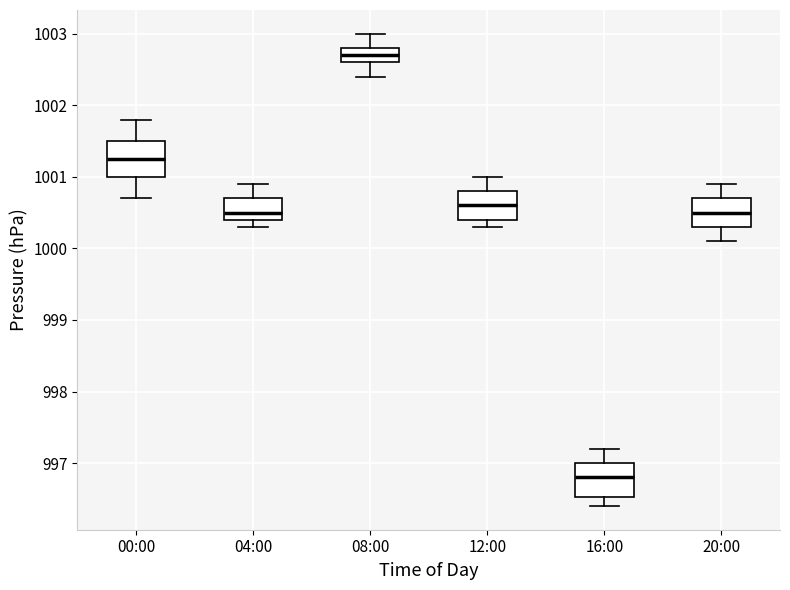

Reading left to right, transcribe this box plot: for each box, give where its median line is, the range the box spans, and where its two whiskers end, as read against the y-axis. The values are not printed on the chart, so give them approximately, as read against the axis.

00:00: median 1001.3, box 1001.0 to 1001.5, whiskers 1000.7 to 1001.8
04:00: median 1000.5, box 1000.4 to 1000.7, whiskers 1000.3 to 1000.9
08:00: median 1002.7, box 1002.6 to 1002.8, whiskers 1002.4 to 1003.0
12:00: median 1000.6, box 1000.4 to 1000.8, whiskers 1000.3 to 1001.0
16:00: median 996.8, box 996.5 to 997.0, whiskers 996.4 to 997.2
20:00: median 1000.5, box 1000.3 to 1000.7, whiskers 1000.1 to 1000.9